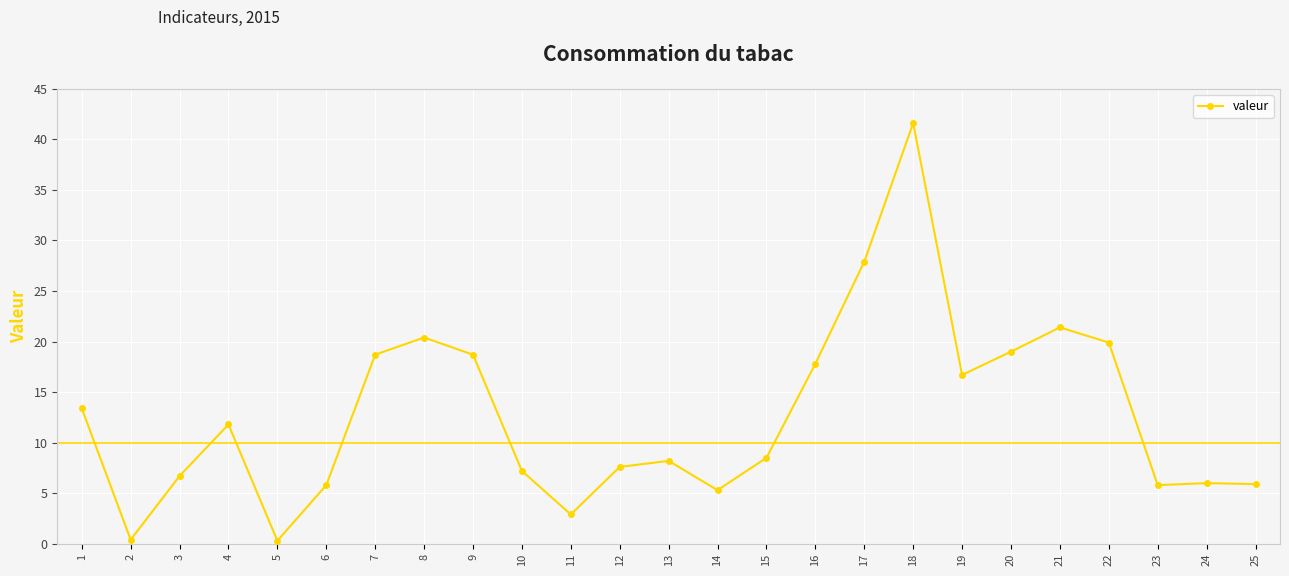

The chart shows a value of 1.8 at 6. True or false?

False